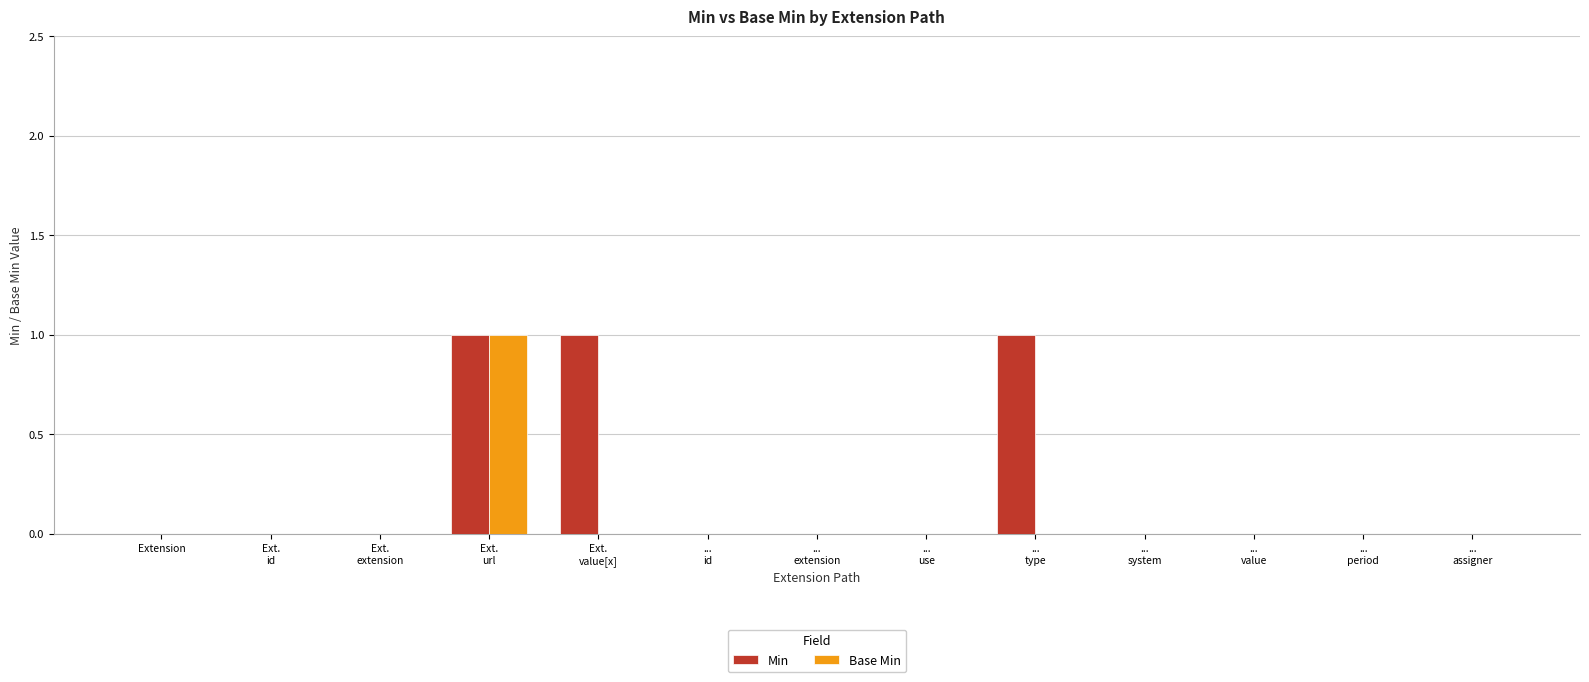

What are all the series names shown in the legend?

Min, Base Min